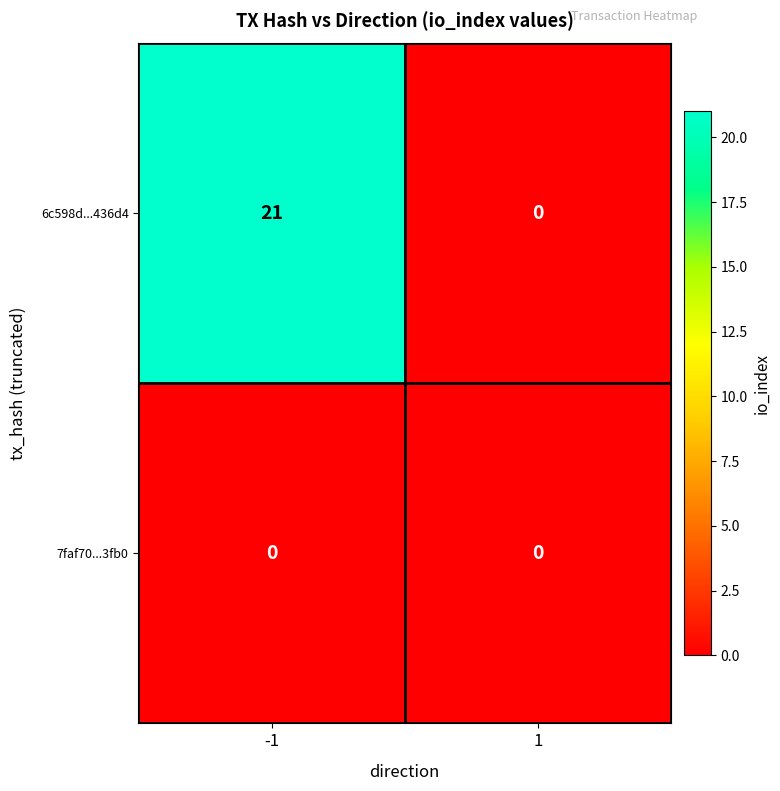

Which series has the largest range (max minus min)?

6c598d...436d4